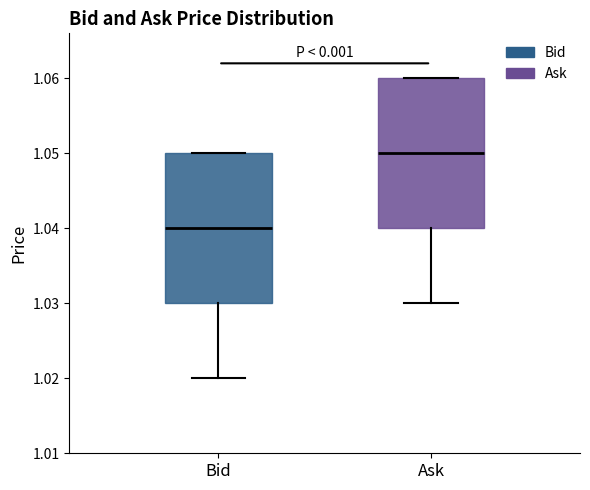

Reading left to right, read every box against the y-axis: the position of its median line, the range the box covers, and the ends of its whiskers. The values are not printed on the chart, so give them approximately, as read against the axis.

Bid: median 1.04, box 1.03 to 1.05, whiskers 1.02 to 1.05
Ask: median 1.05, box 1.04 to 1.06, whiskers 1.03 to 1.06